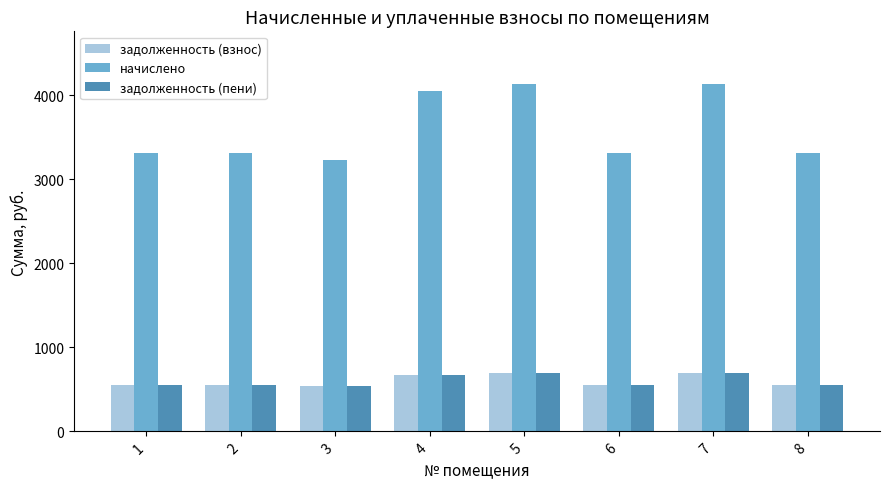

What is the total value across all series at 1?

4407.7